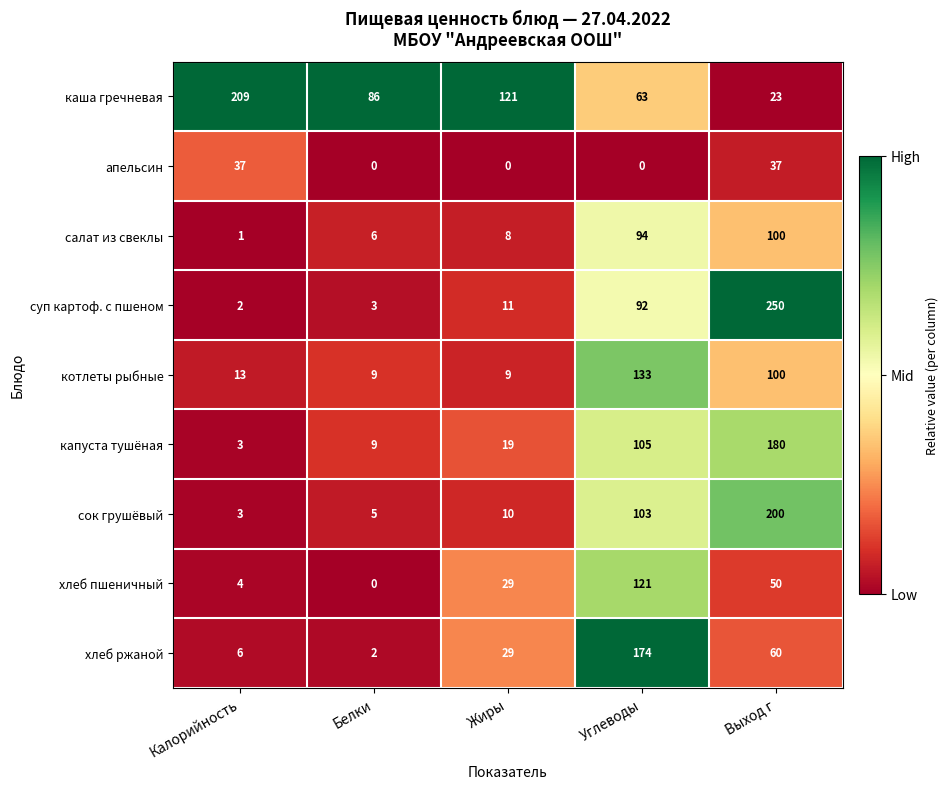

How many data points does each series have?

5